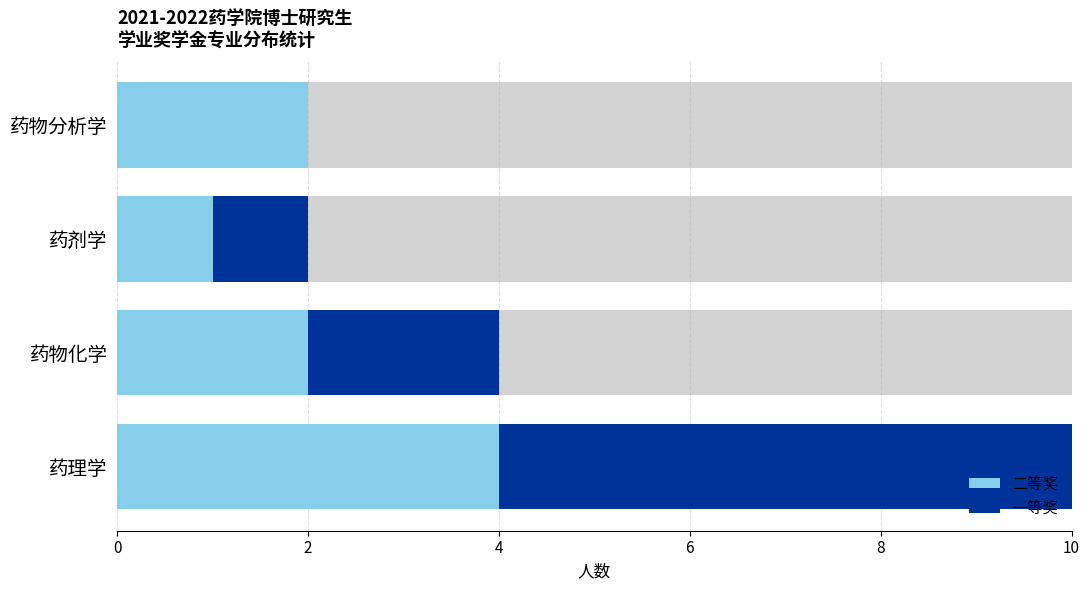

Where does the 一等奖 series first go above 2?

药理学